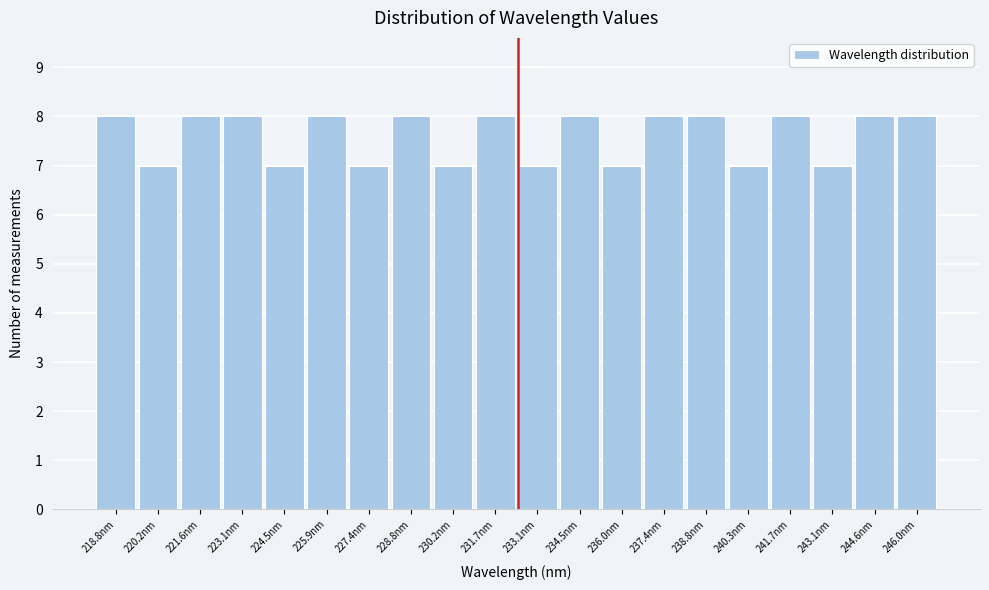

How tall is the bar that spans 233.8 to 235.2 on the x-axis? Neither the bar edges nor the heights are printed on the chart, so give them approximately, as read against the axes.

8